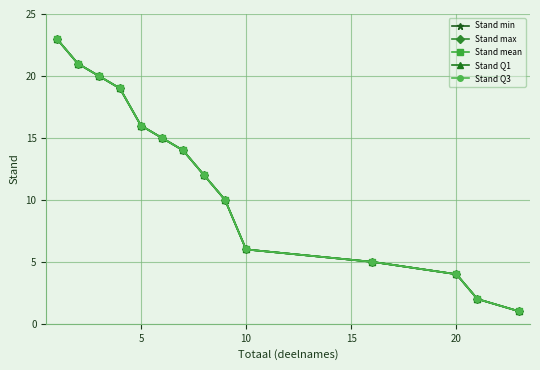

Is this an area chart (filled region under the line)?

No